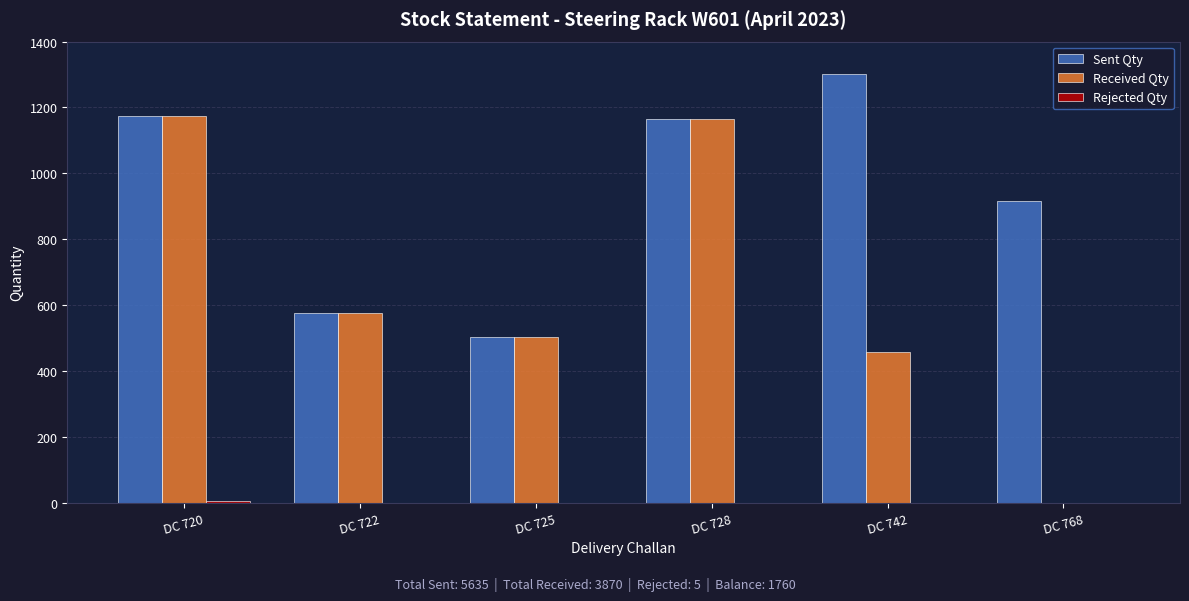

What is the greatest value displayed?

1303